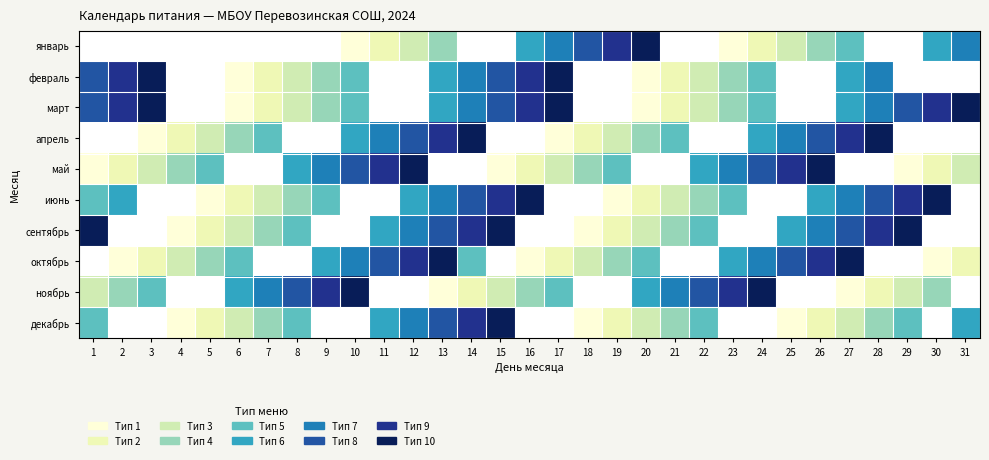

At which category does the chart reach its peak across all series?

20